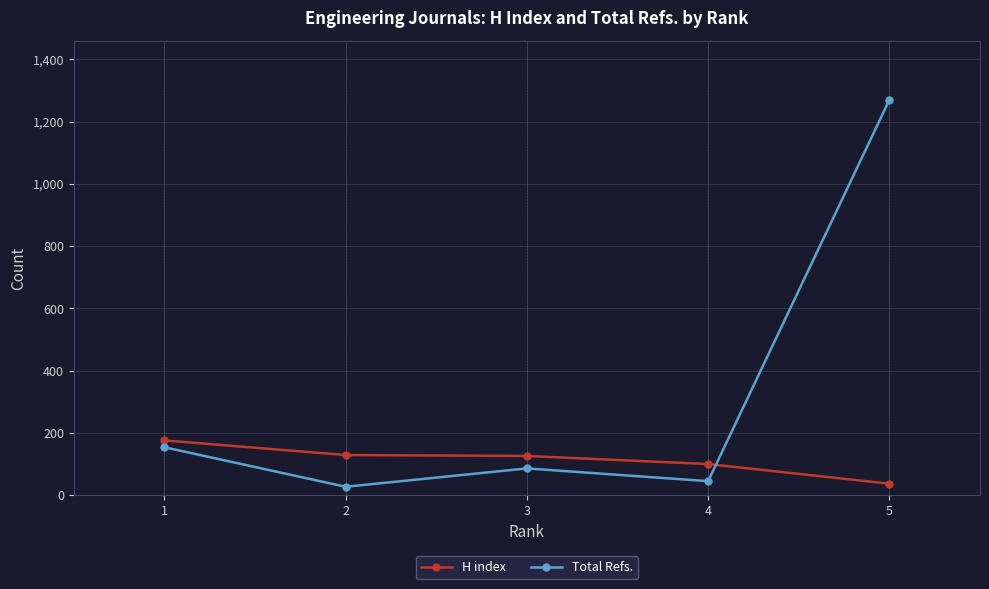

Is the value of H index at 1 greater than the value of Total Refs. at 1?

Yes